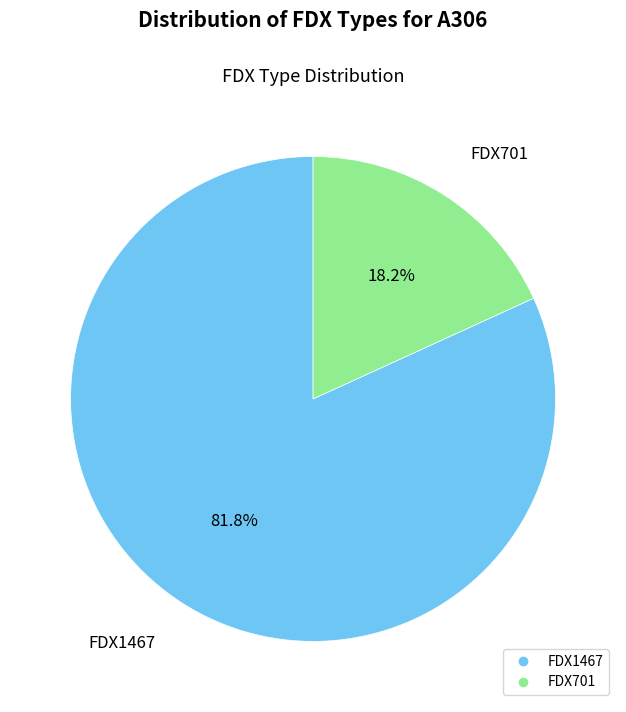

Is it true that FDX701 is 24% of the pie?

False